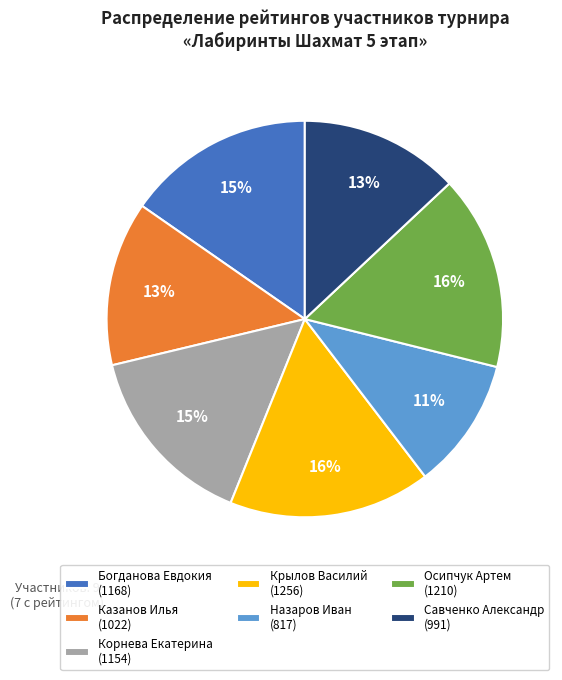

Between Крылов Василий (1256) and Казанов Илья (1022), which is larger?

Крылов Василий (1256)